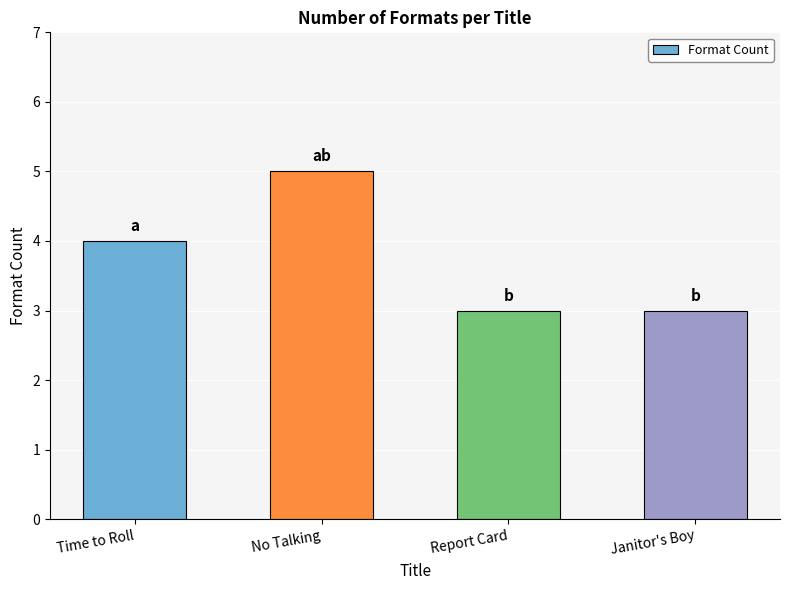

What is the minimum value shown in the chart?

3